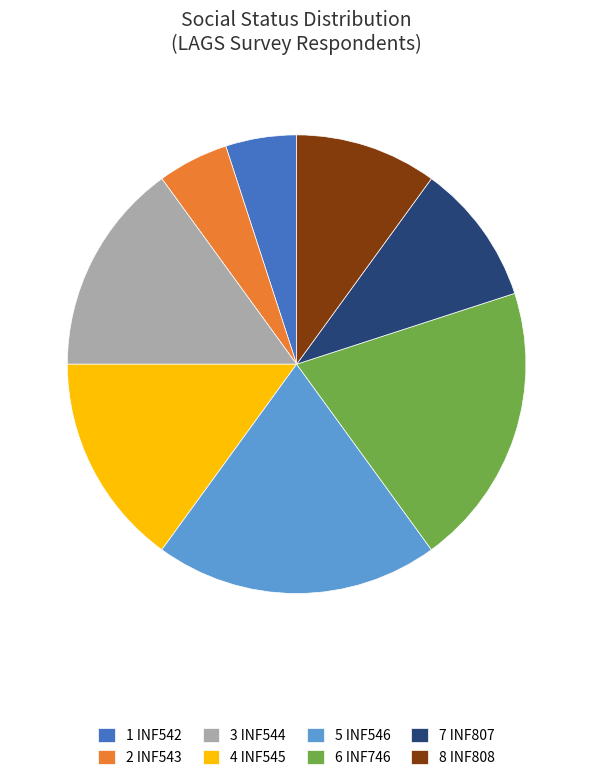

Between 2 INF543 and 8 INF808, which is larger?

8 INF808